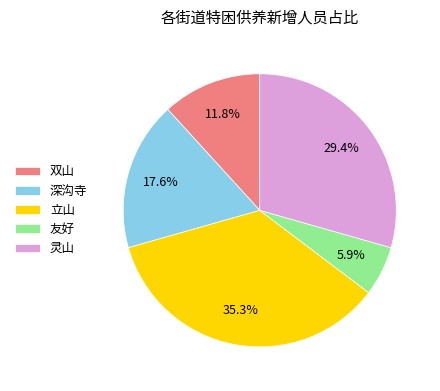

How many slices are in this pie chart?

5